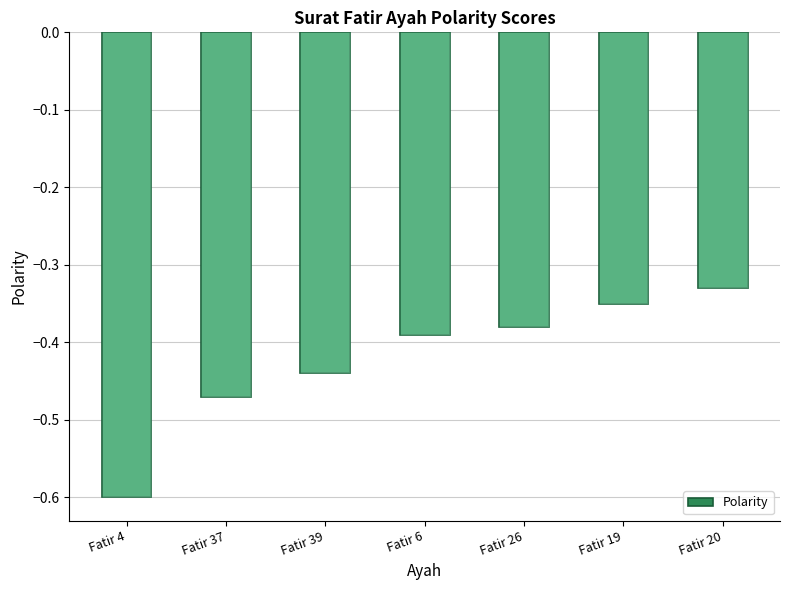

The chart shows a value of -0.2 at Fatir 19. True or false?

False